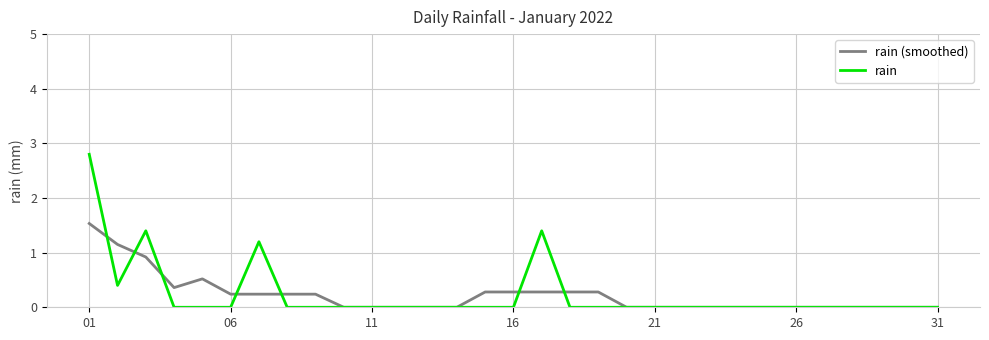

What is the greatest value displayed?

2.8